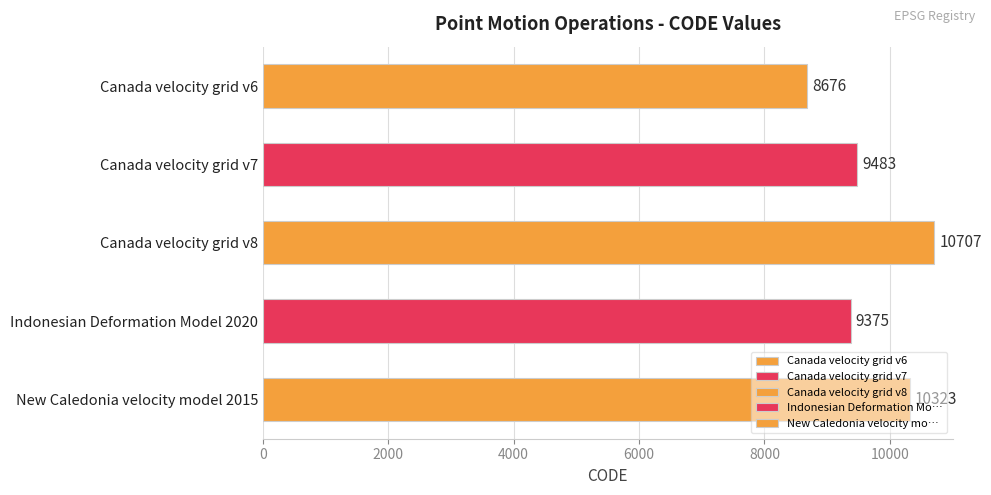

What is the sum of all values?

48564